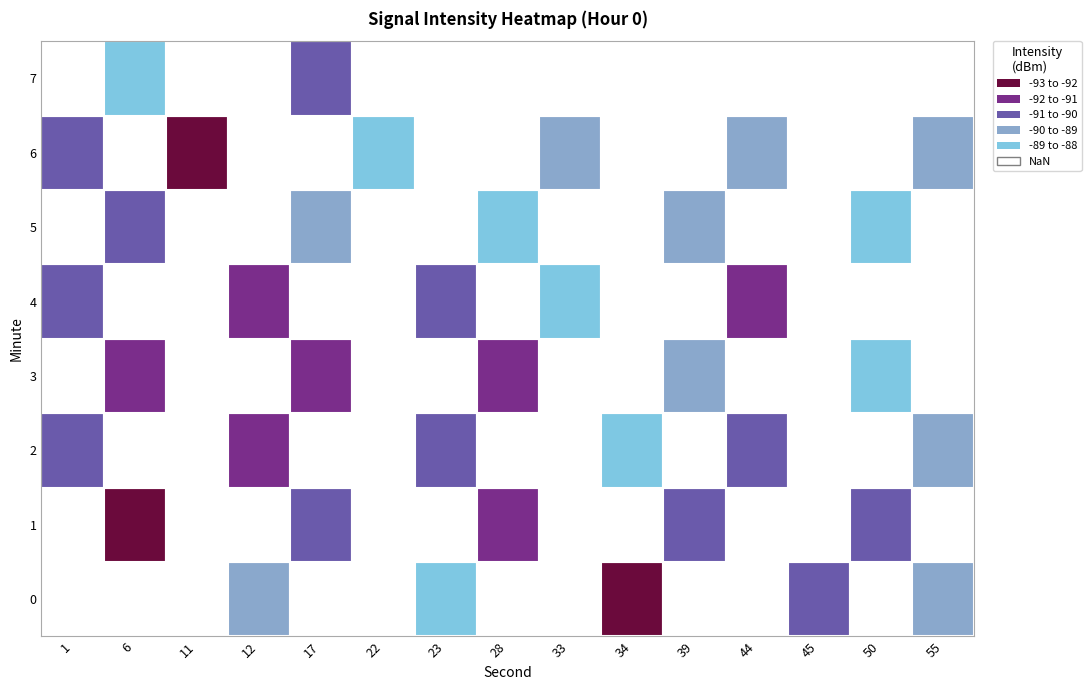

True or false: 0 has a value of -88.6 at 23.

True